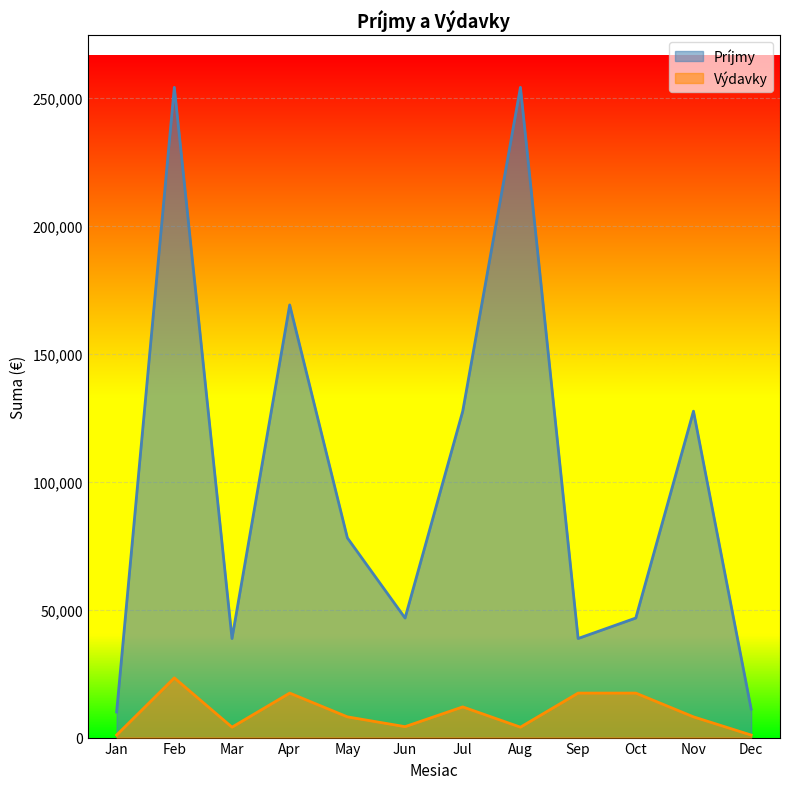

What is the average value of the Príjmy series?

100160